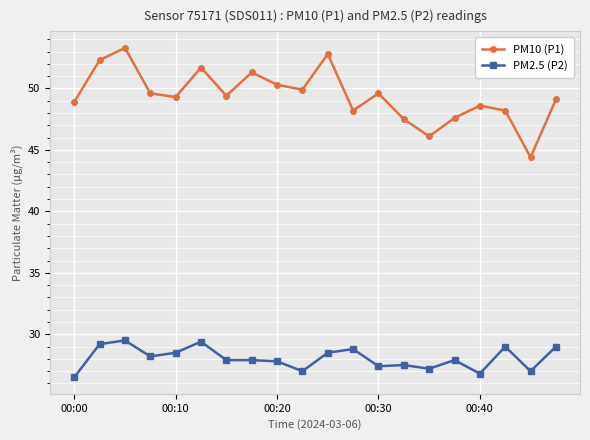

Is this an area chart (filled region under the line)?

No